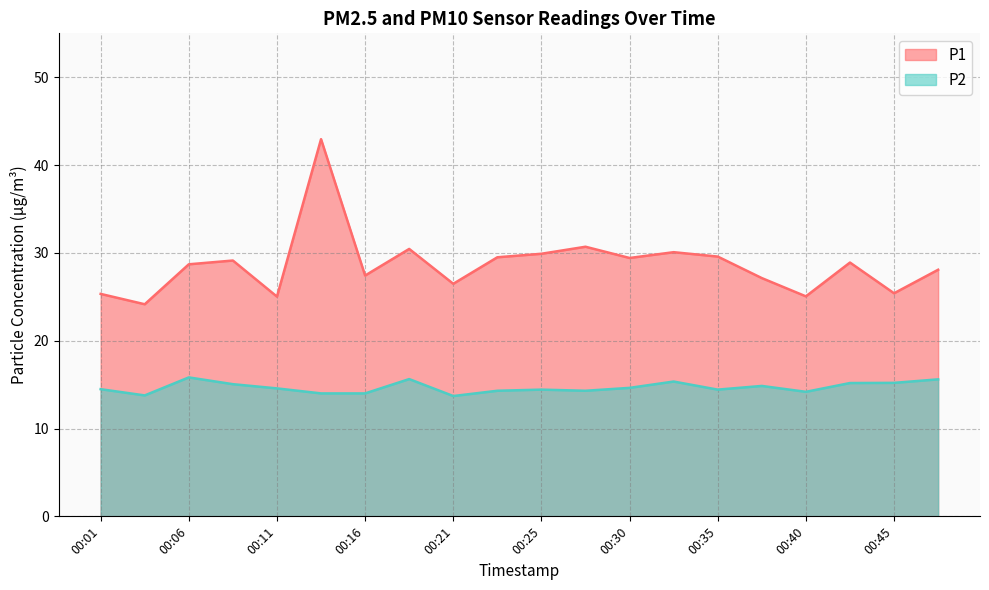

True or false: P2 has a value of 24.0 at 00:35.

False